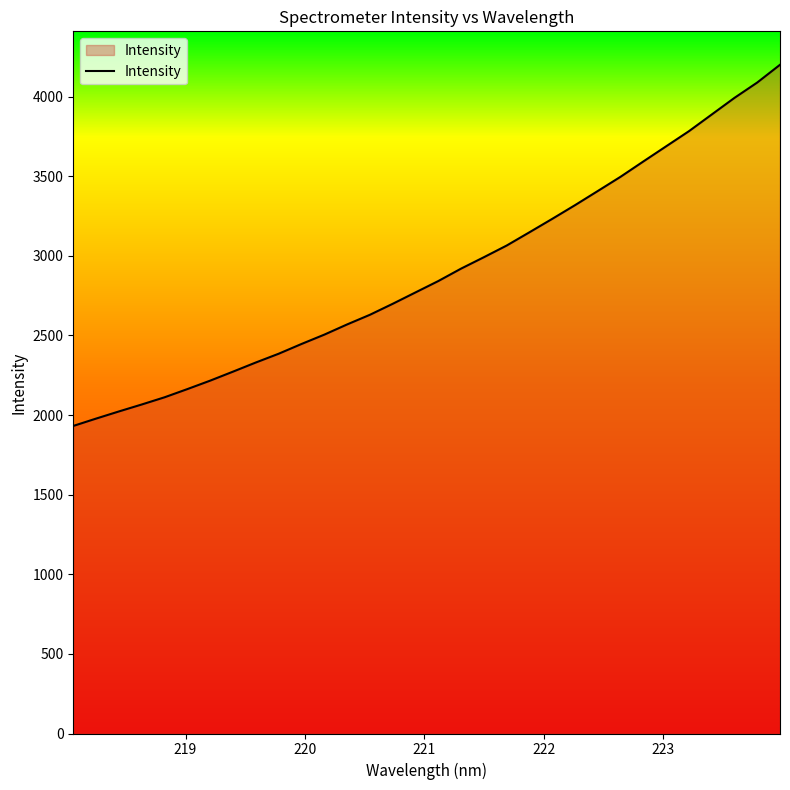

What is the greatest value displayed?

4199.9